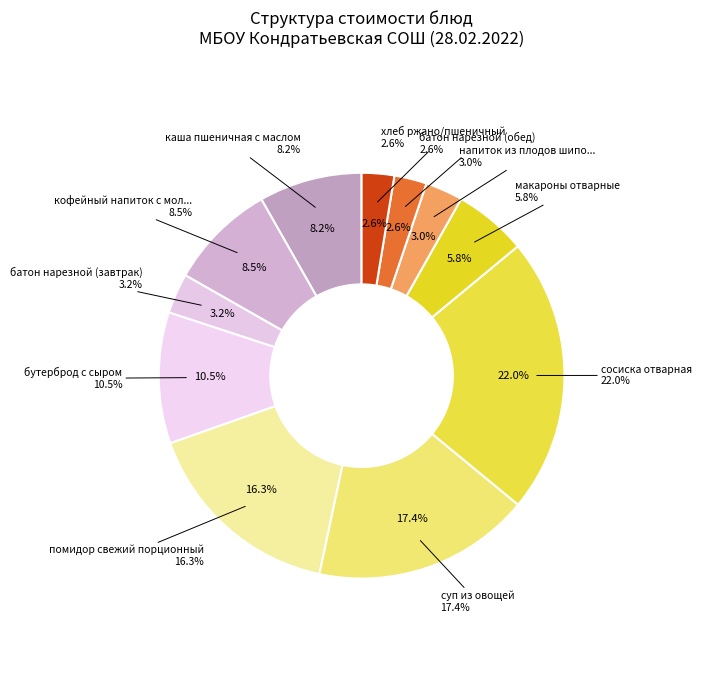

Is кофейный напиток с молоком the majority of the pie?

No